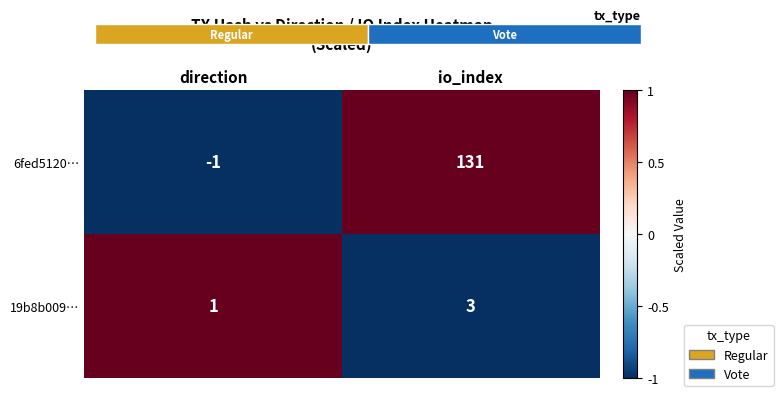

What is the sum of all 19b8b009… values?

4